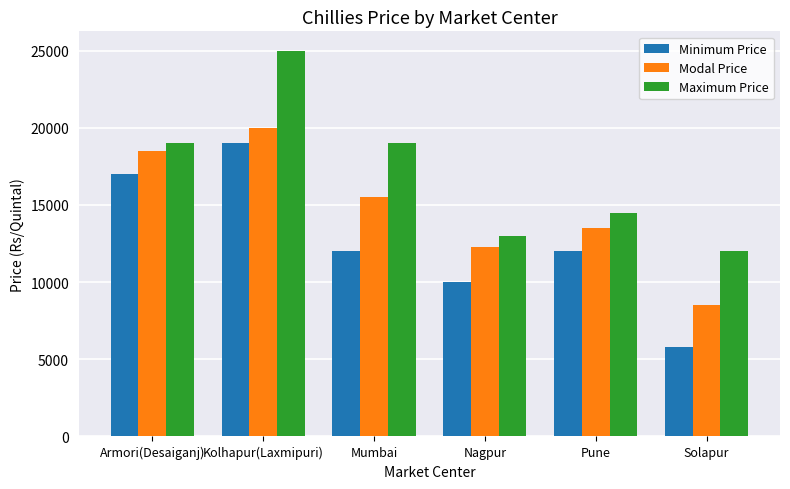

How many Minimum Price values are between 10000 and 17000?

4